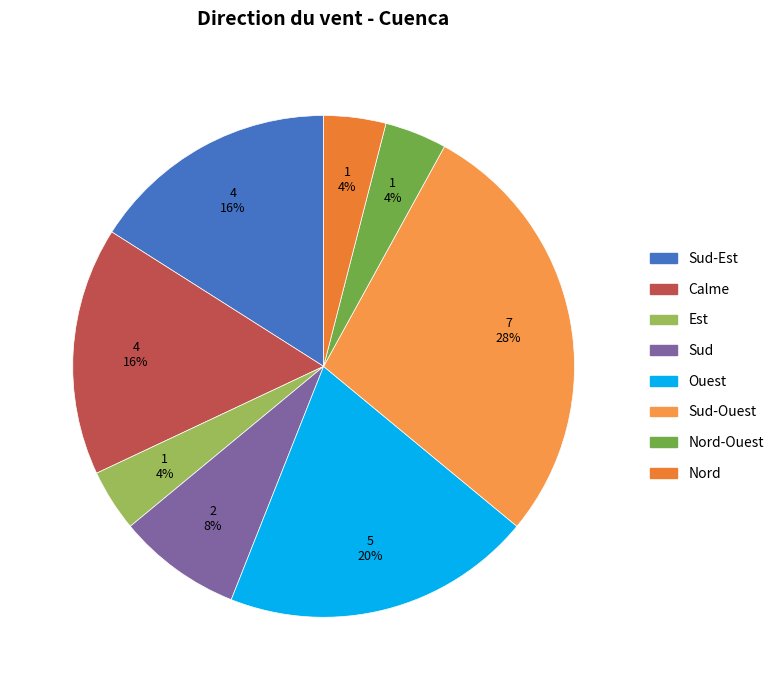

How many slices are in this pie chart?

8